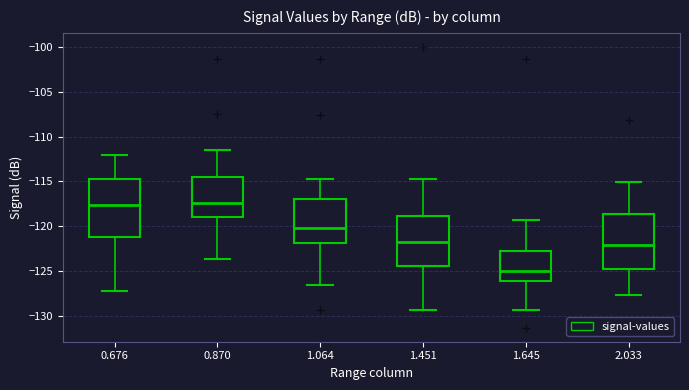

Reading left to right, read every box against the y-axis: the position of its median line, the range the box covers, and the ends of its whiskers. The values are not printed on the chart, so give them approximately, as read against the axis.

0.676: median -117.5, box -121.0 to -114.5, whiskers -127.0 to -112.0
0.870: median -117.5, box -119.0 to -114.5, whiskers -123.5 to -111.5
1.064: median -120.0, box -122.0 to -117.0, whiskers -126.5 to -114.5
1.451: median -122.0, box -124.5 to -119.0, whiskers -129.5 to -114.5
1.645: median -125.0, box -126.0 to -122.5, whiskers -129.5 to -119.5
2.033: median -122.0, box -125.0 to -118.5, whiskers -127.5 to -115.0